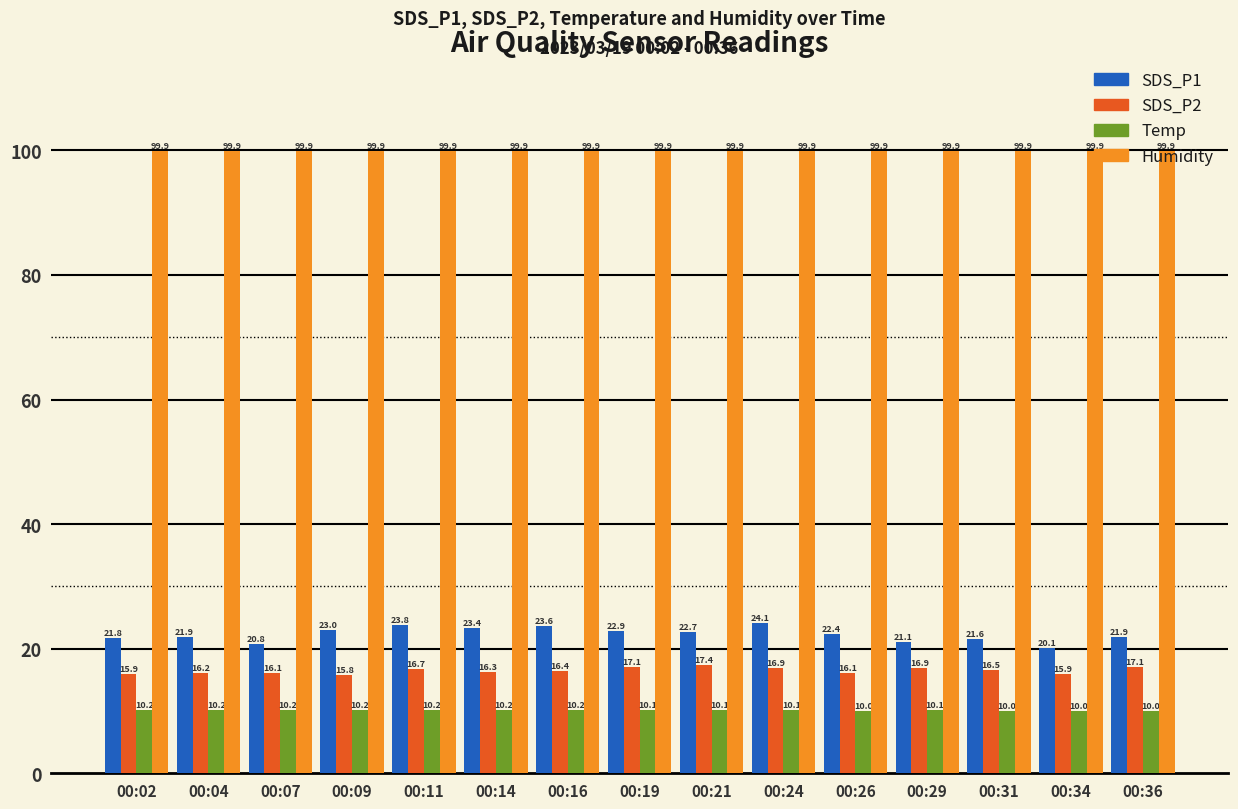

Read the SDS_P1 value at 00:36.

21.9